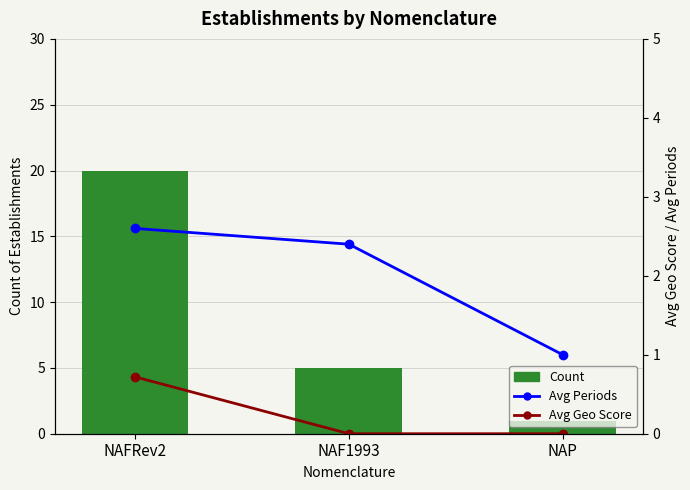

What is the difference between the maximum and minimum values in the Avg Geo Score series?

0.7